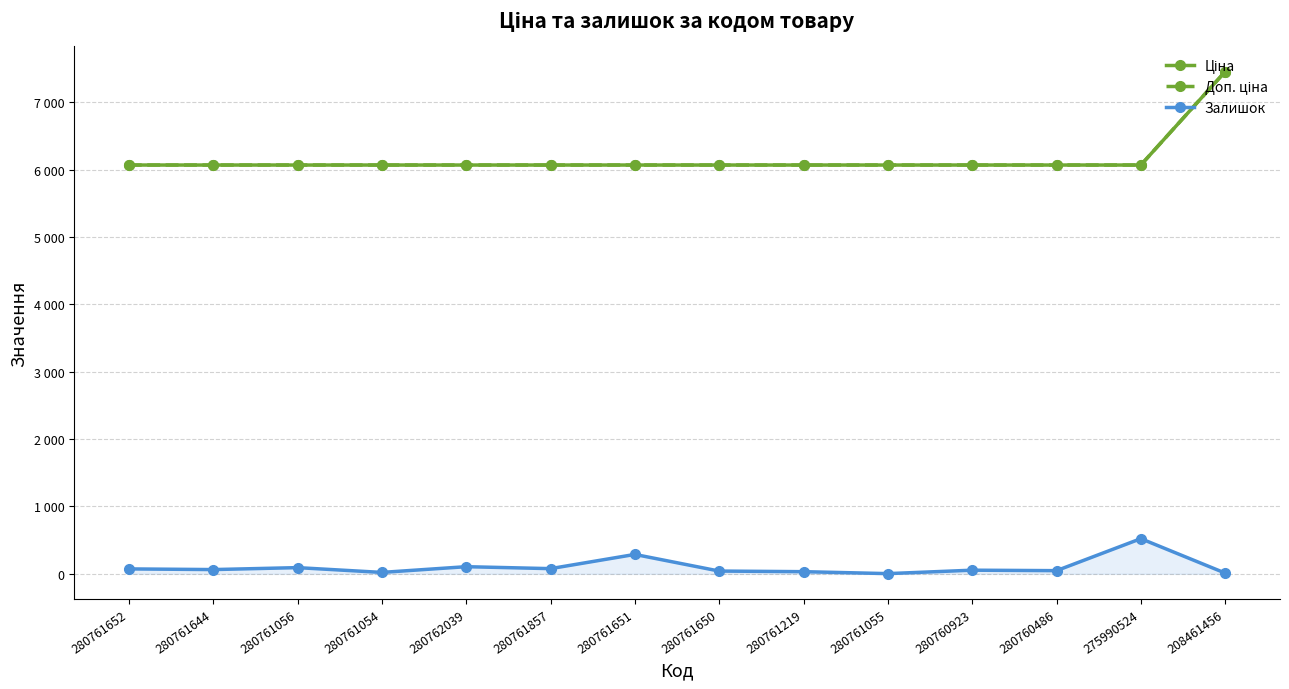

True or false: Ціна and Залишок cross at least once.

False